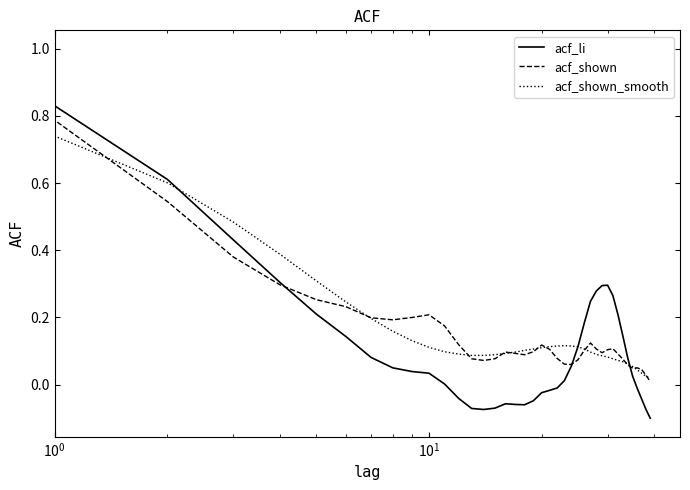

What is the highest value of the acf_shown series?

1.0